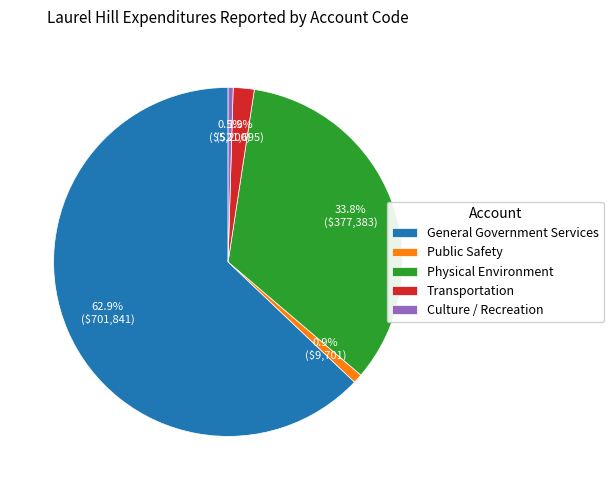

Which category accounts for the majority?

General Government Services